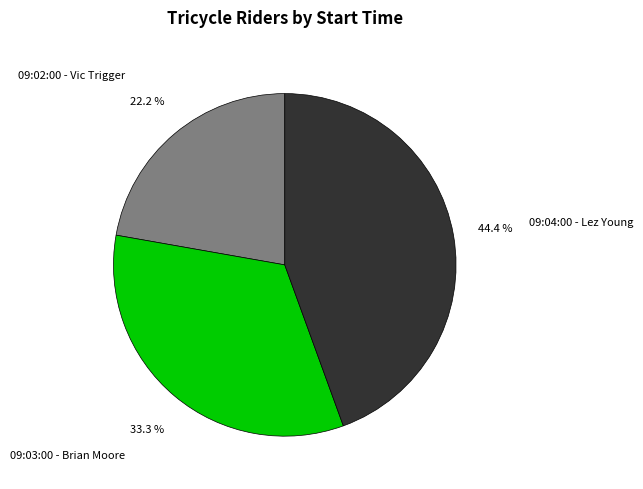

What is the largest slice in the pie chart?

09:04:00 - Lez Young